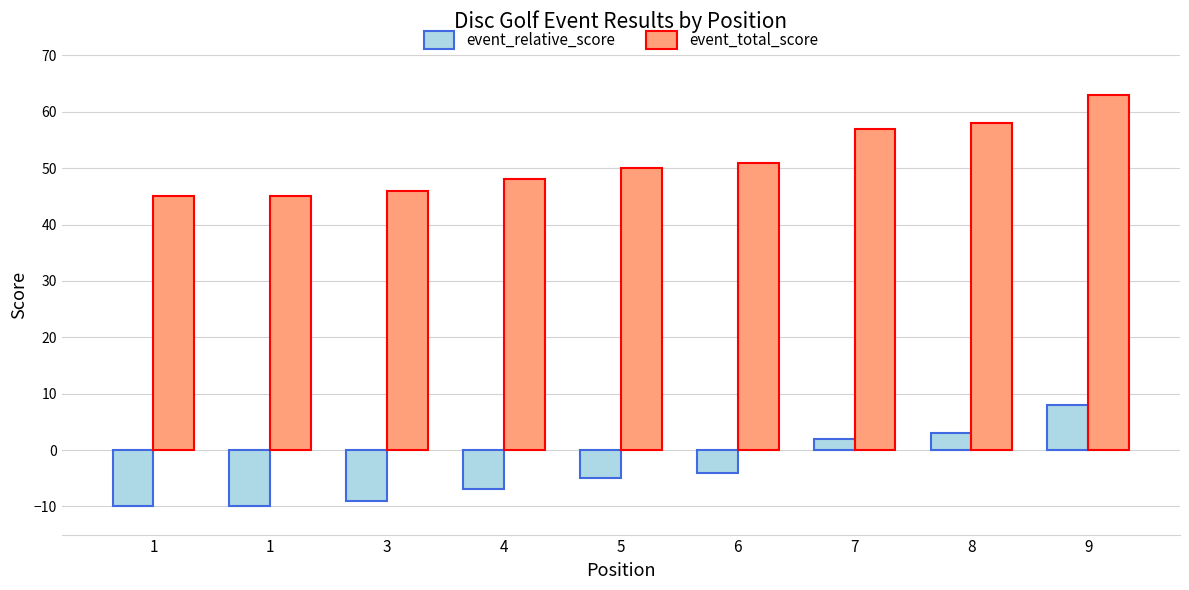

How many series are shown in this chart?

2